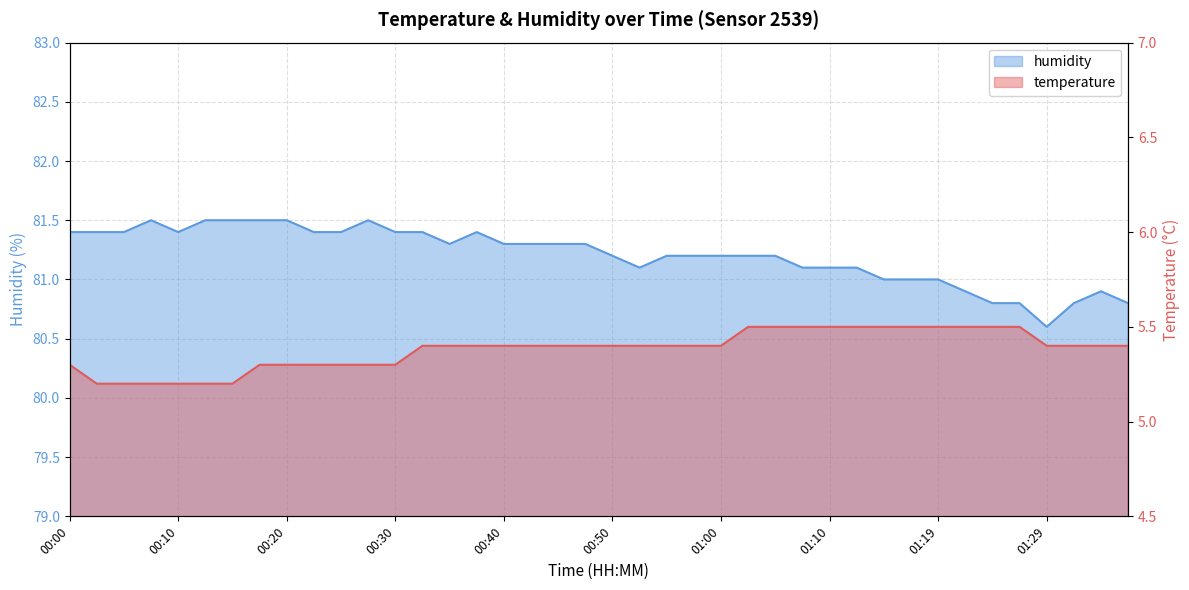

At which category is the sum across all series the highest?

00:33